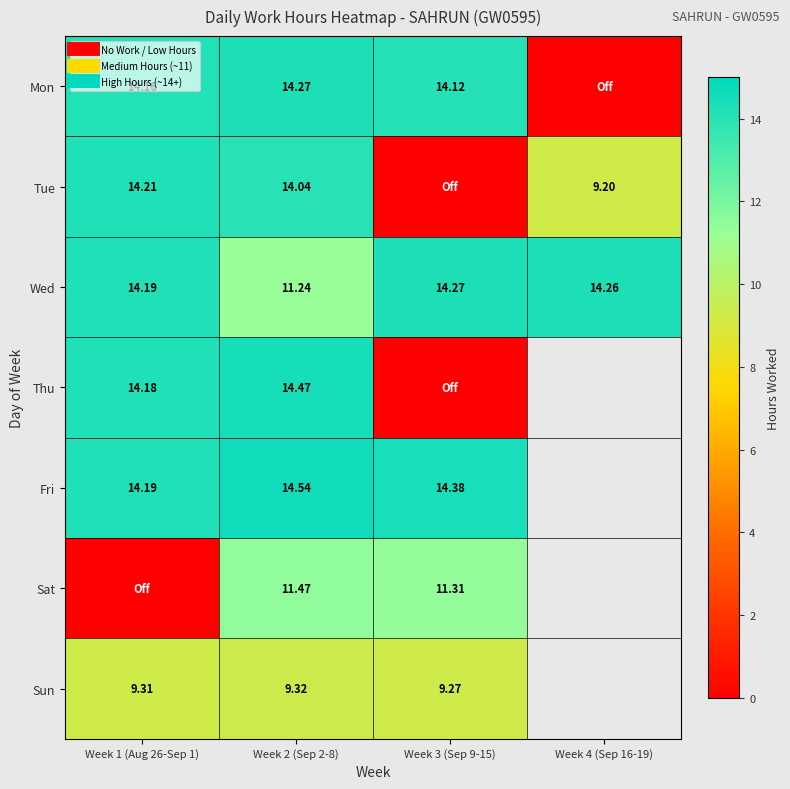

What is the total value across all series at Week 3 (Sep 9-15)?

63.4